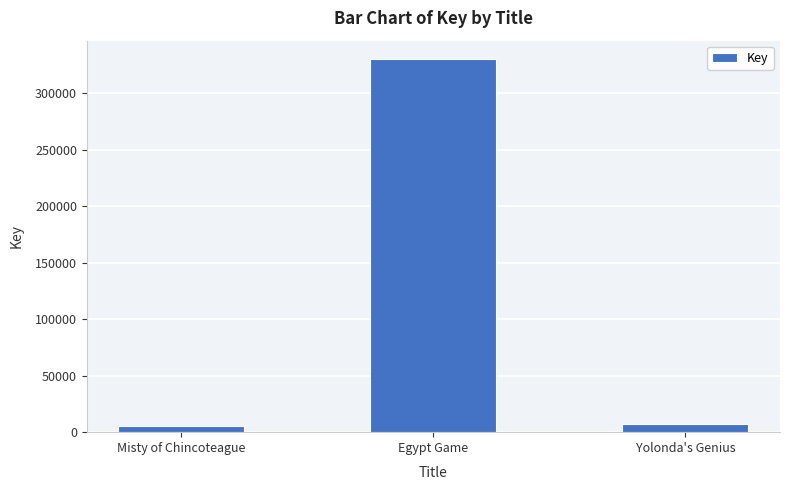

Reading left to right, extract all data points from this chart.

Misty of Chincoteague=5624	Egypt Game=329965	Yolonda's Genius=7059